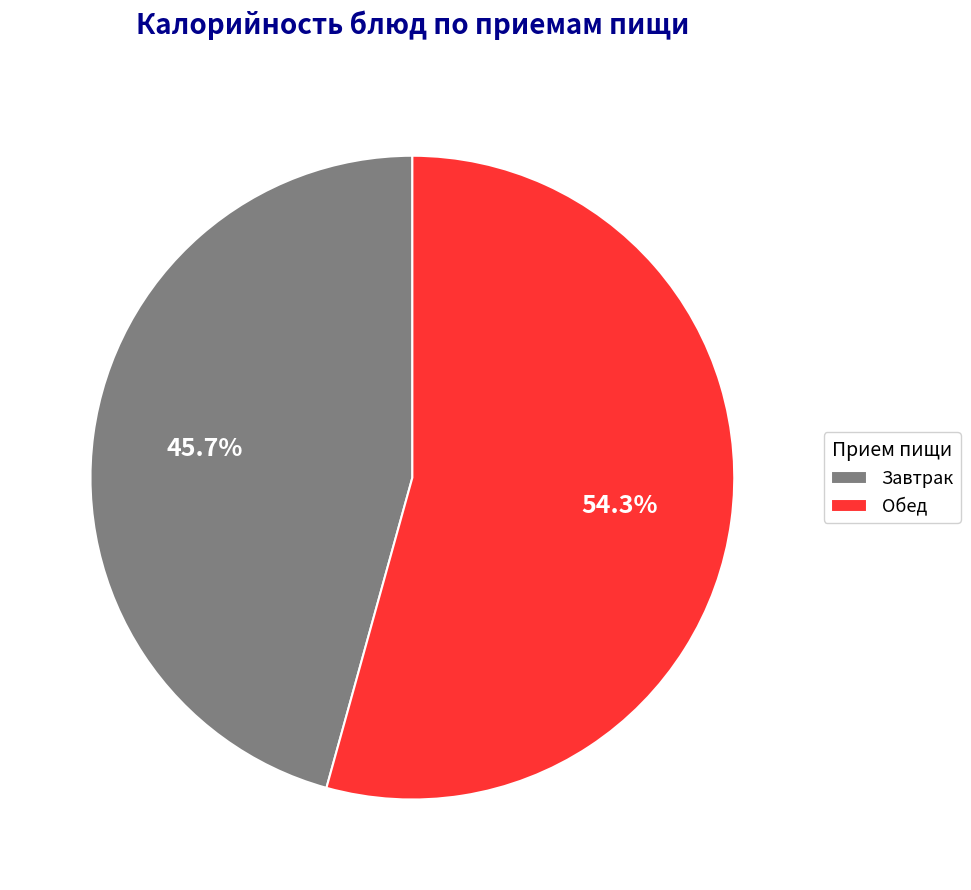

What portion of the pie excludes Обед?

45.7%